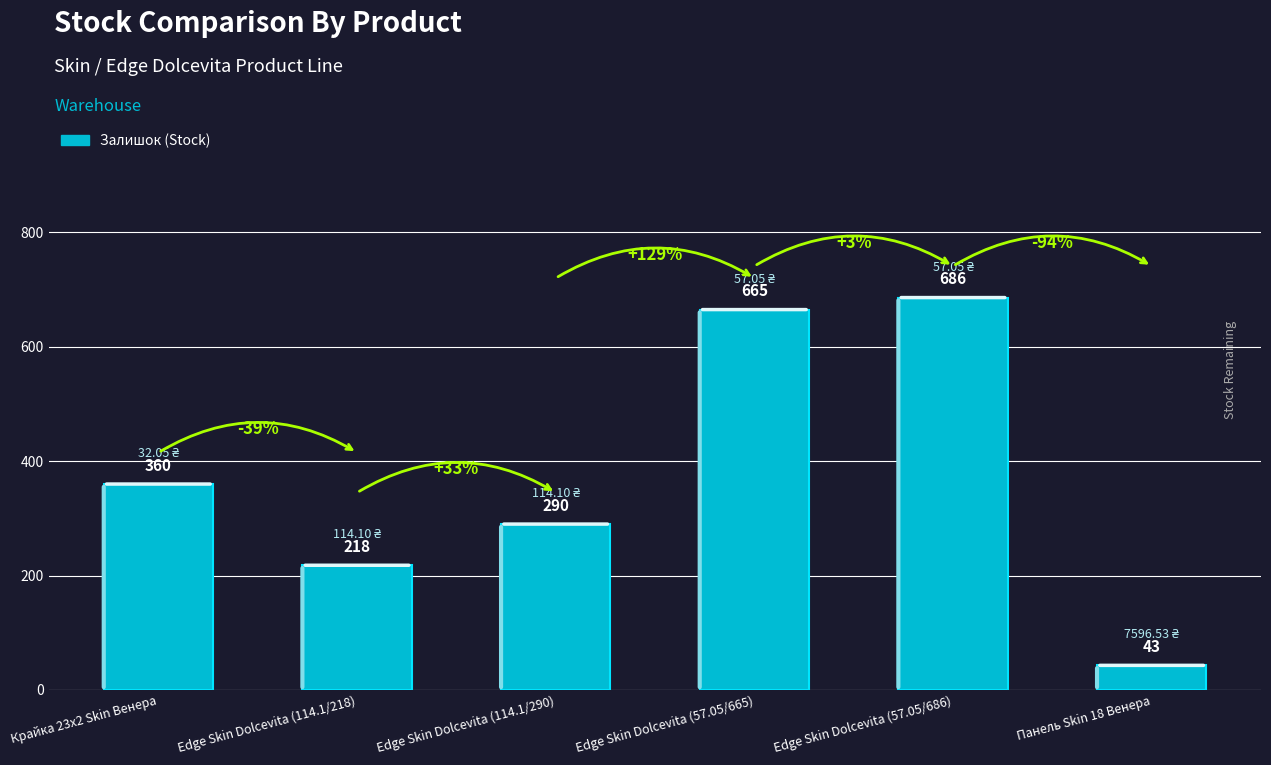

Reading left to right, list all the values displayed in this chart.

Крайка 23x2 Skin Венера=360	Edge Skin Dolcevita (114.1/218)=218	Edge Skin Dolcevita (114.1/290)=290	Edge Skin Dolcevita (57.05/665)=665	Edge Skin Dolcevita (57.05/686)=686	Панель Skin 18 Венера=43